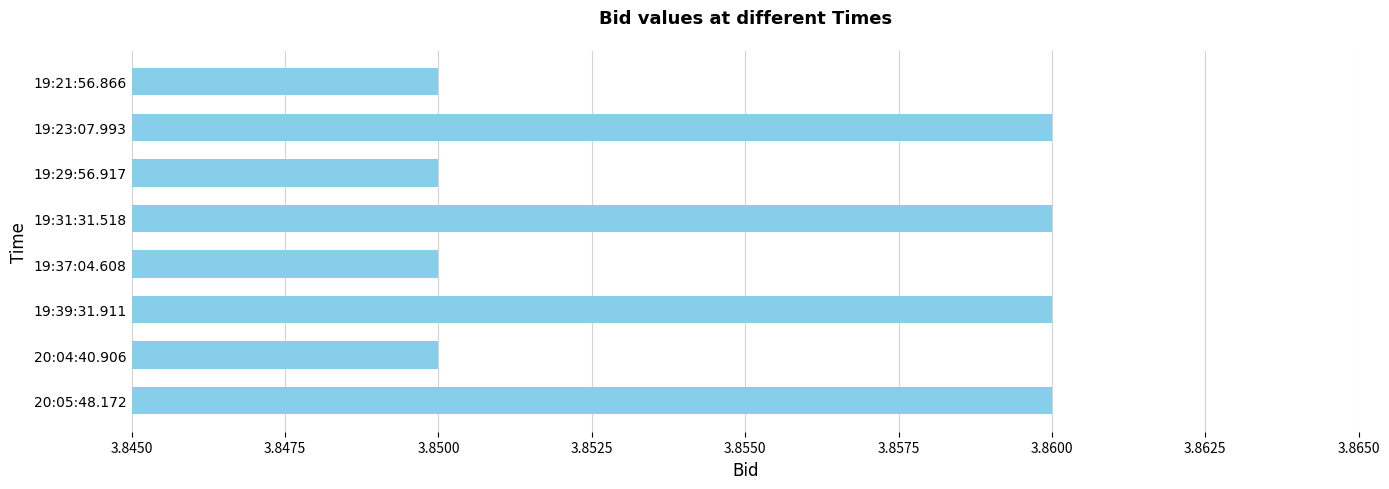

Count the number of data series in this chart.

1